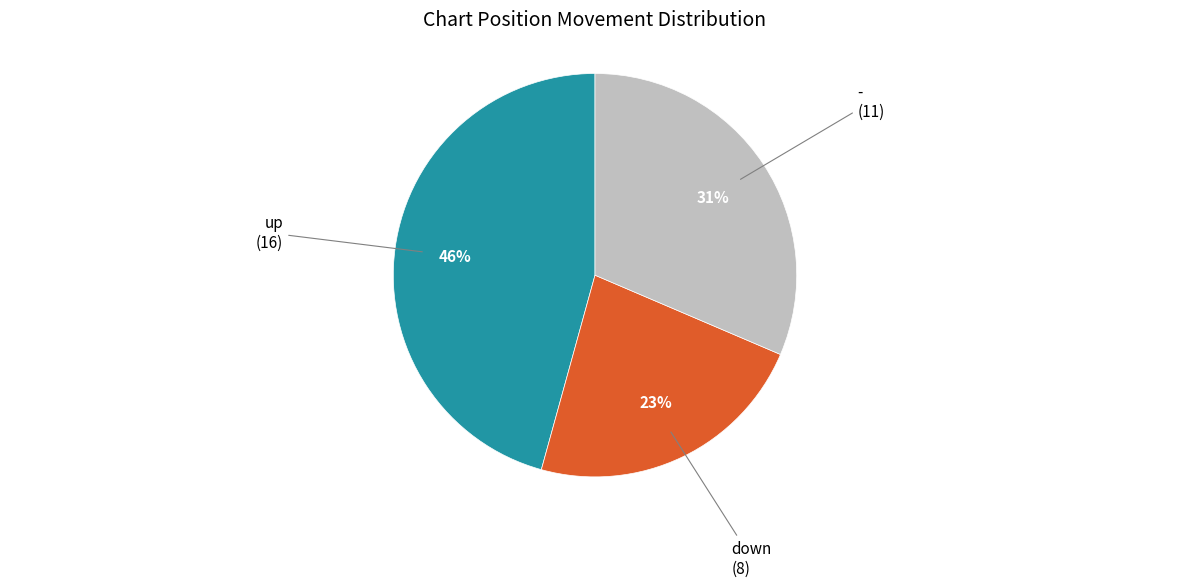

What is the largest slice in the pie chart?

up